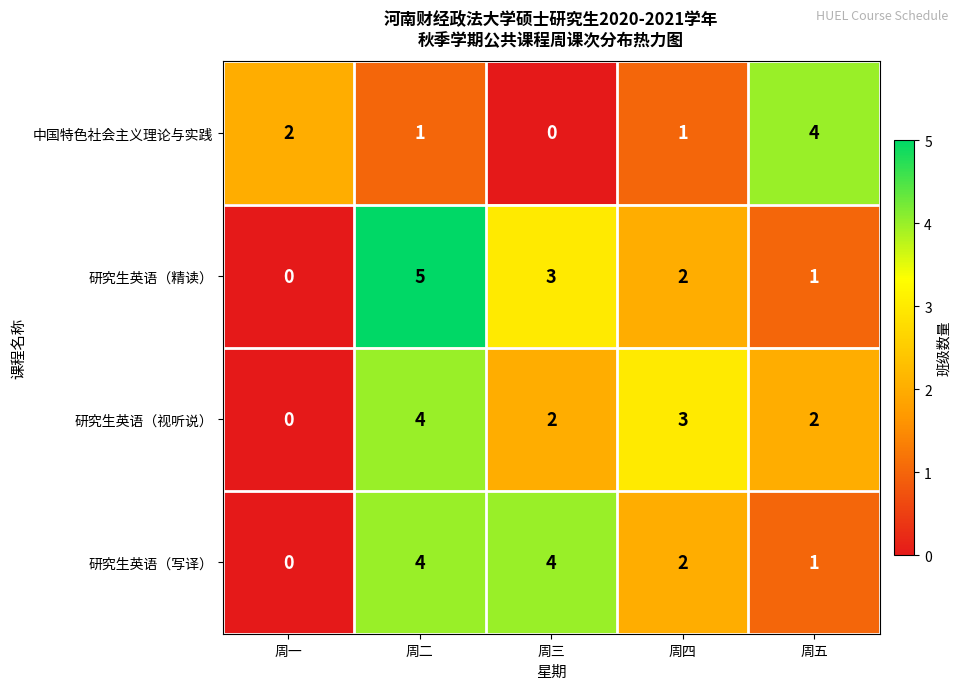

Count the number of data series in this chart.

4